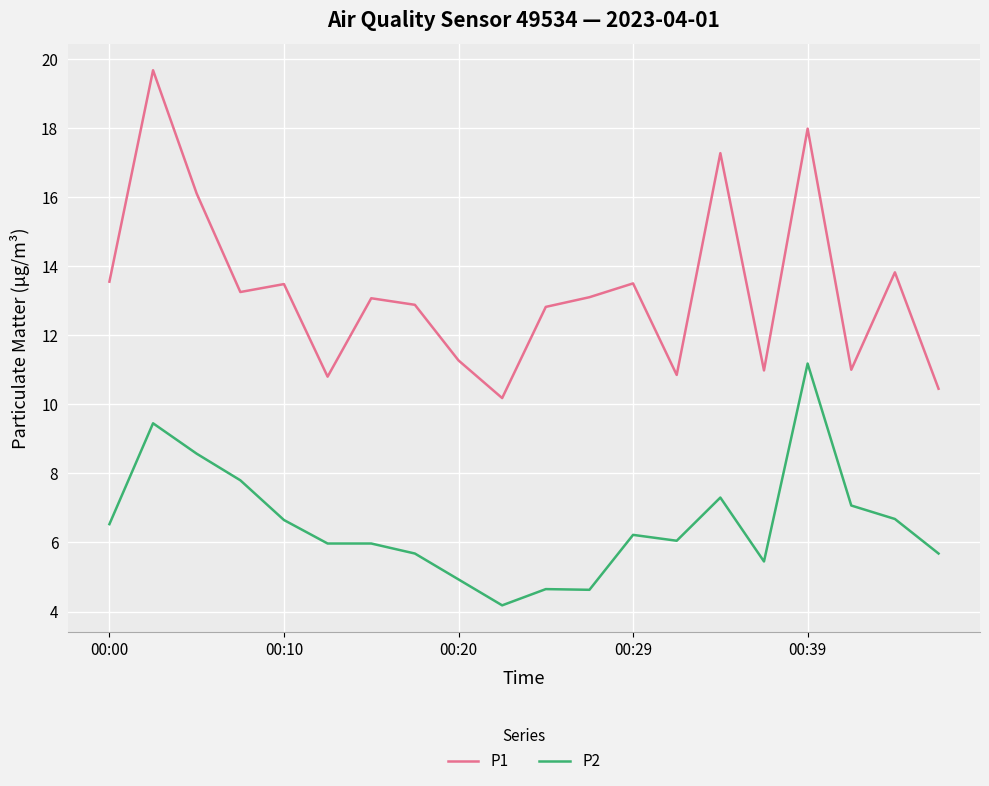

Rank the series by their maximum value, from highest to lowest.

P1, P2